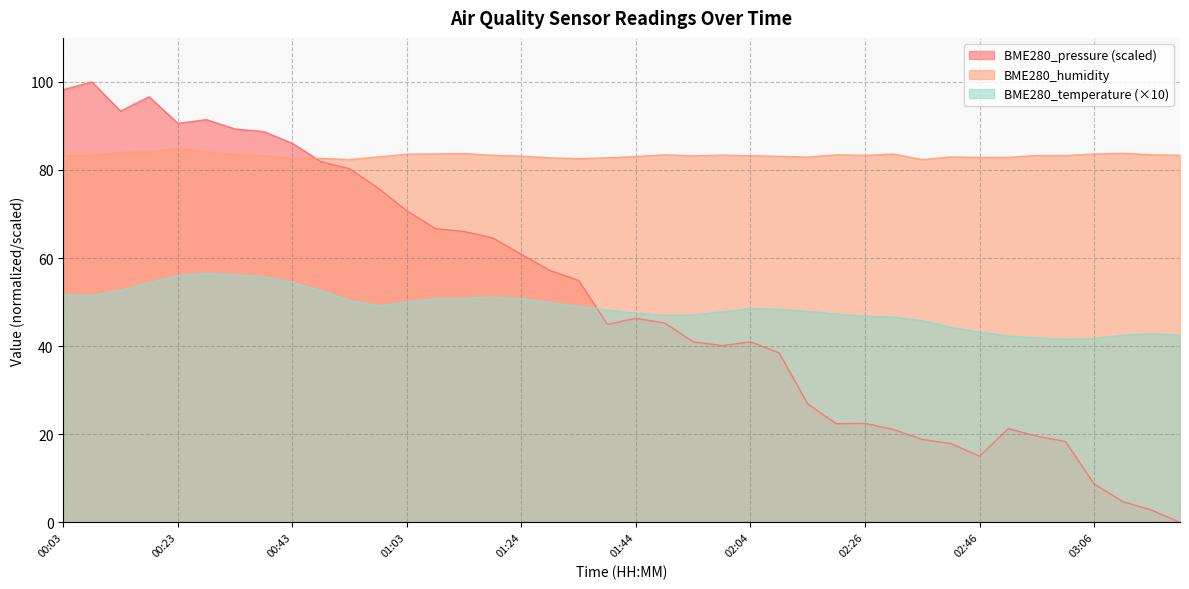

Which has a higher value, 02:20 or 03:11?

02:20